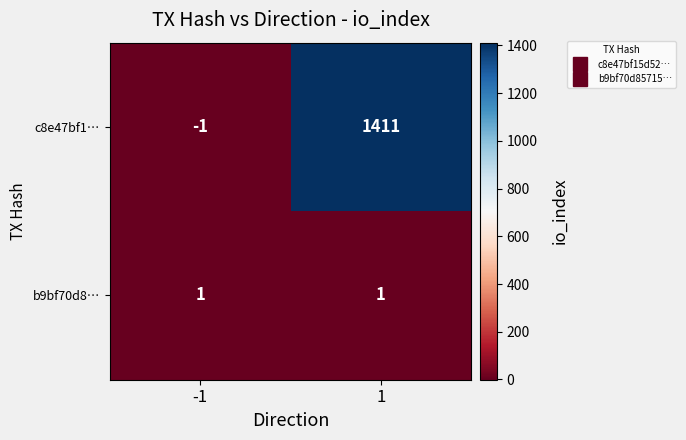

Is it true that b9bf70d8… equals 1 at 1?

True